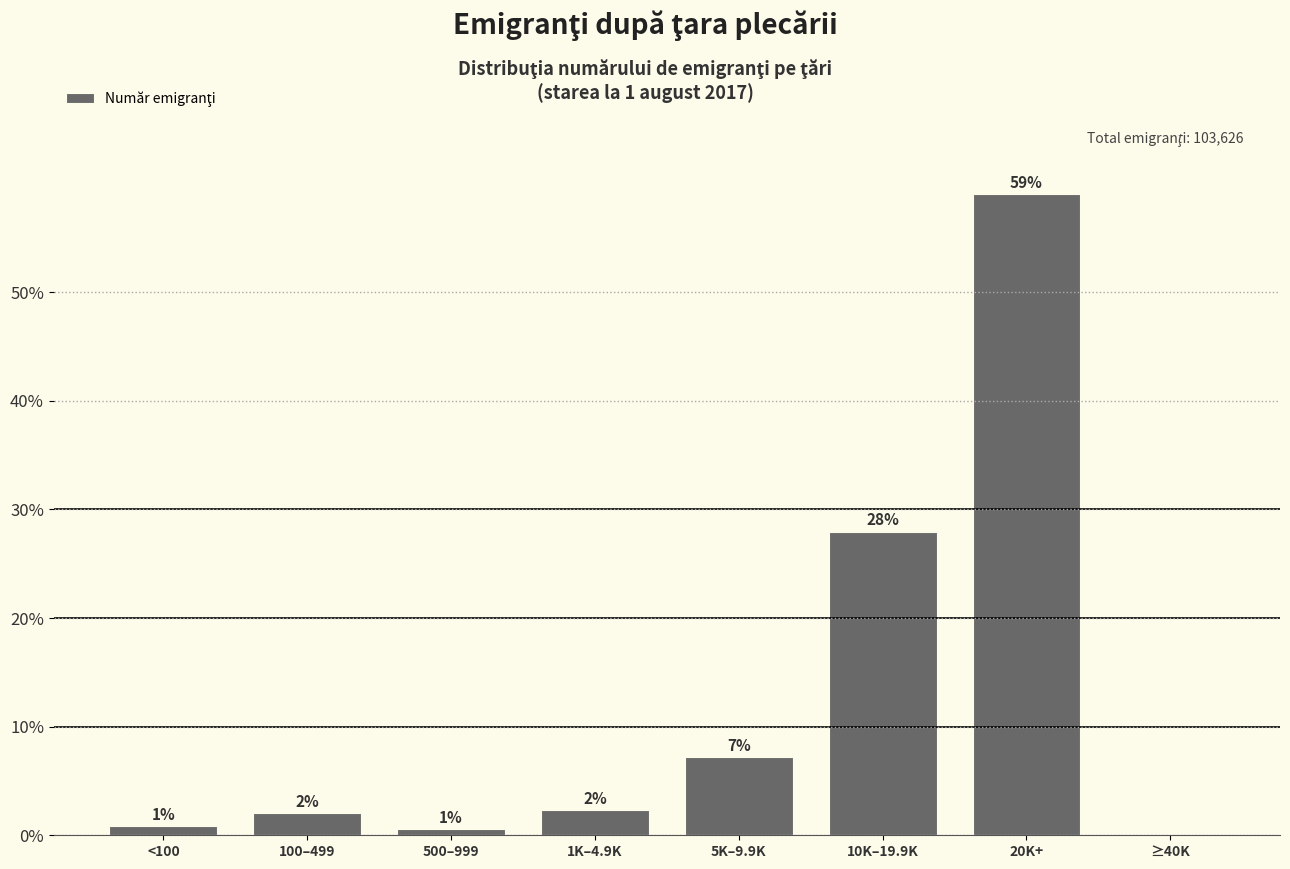

Between 20K+ and ≥40K, which is larger?

20K+